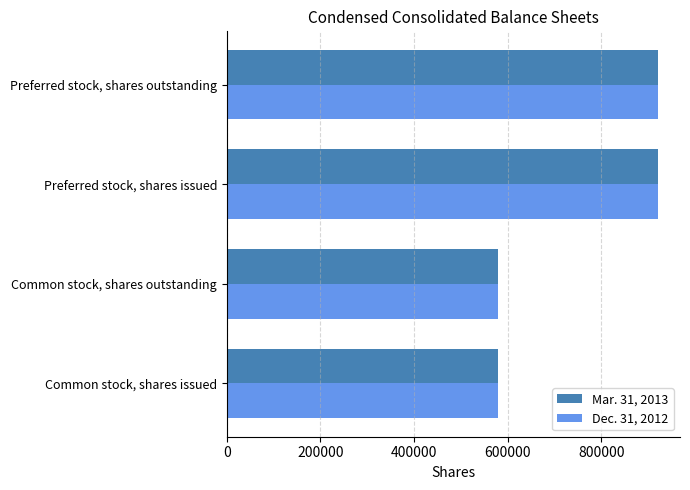

What is the sum of the Dec. 31, 2012 values at Common stock, shares outstanding and Preferred stock, shares issued?

1500236